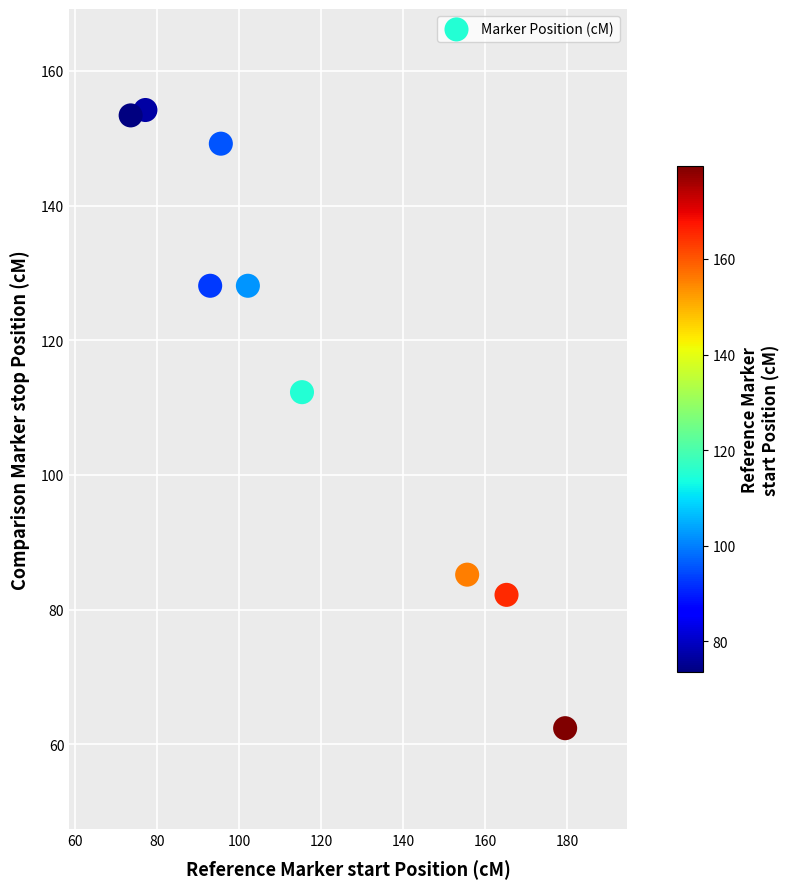

What is the average Y value?

117.2